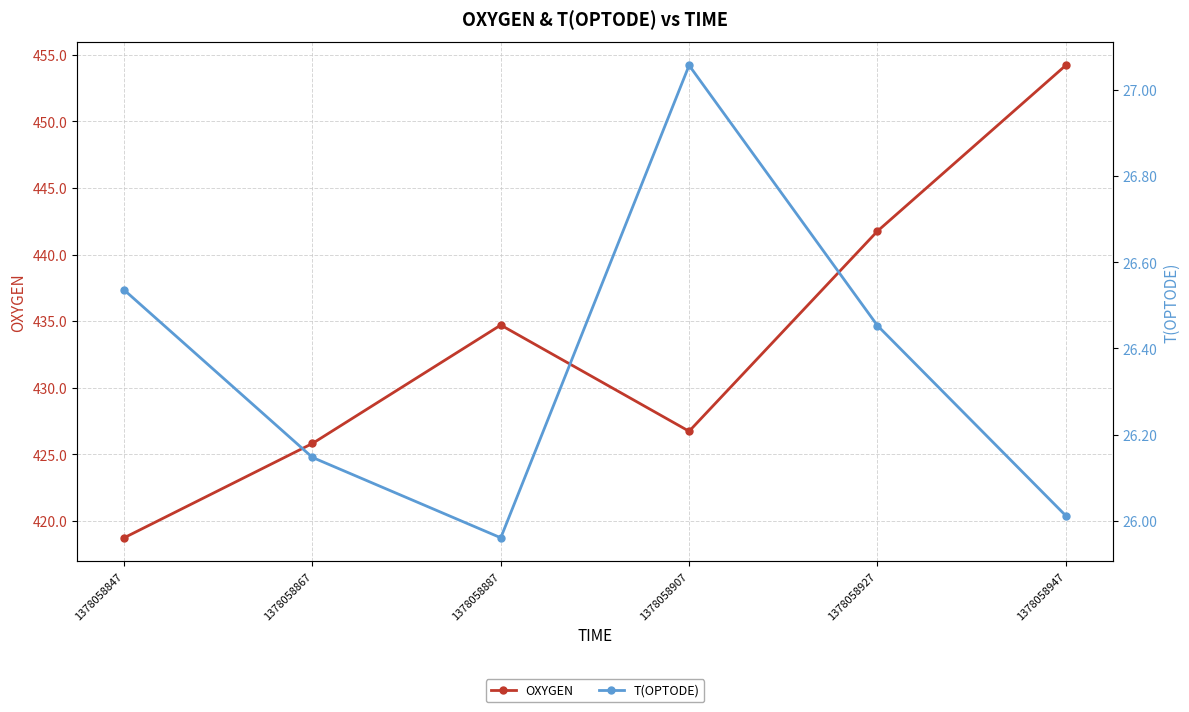

At which category does T(OPTODE) reach its first local peak?

1378058907